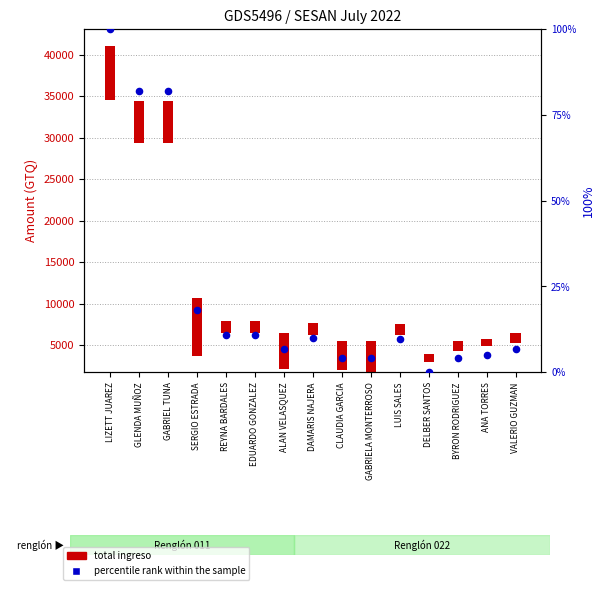

What is the change in value from GLENDA MUÑOZ to LUIS SALES?

-72.1